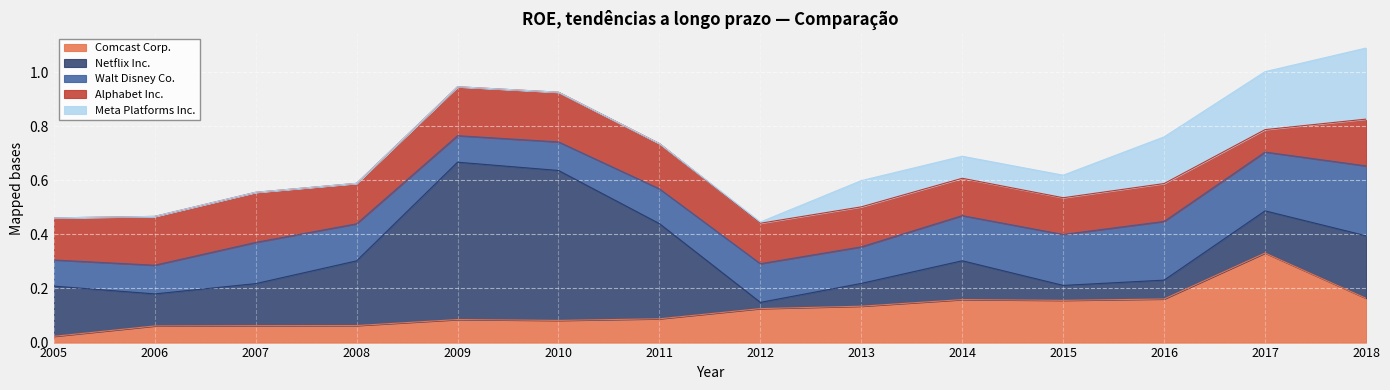

At which label does Alphabet Inc. reach its minimum?

2017